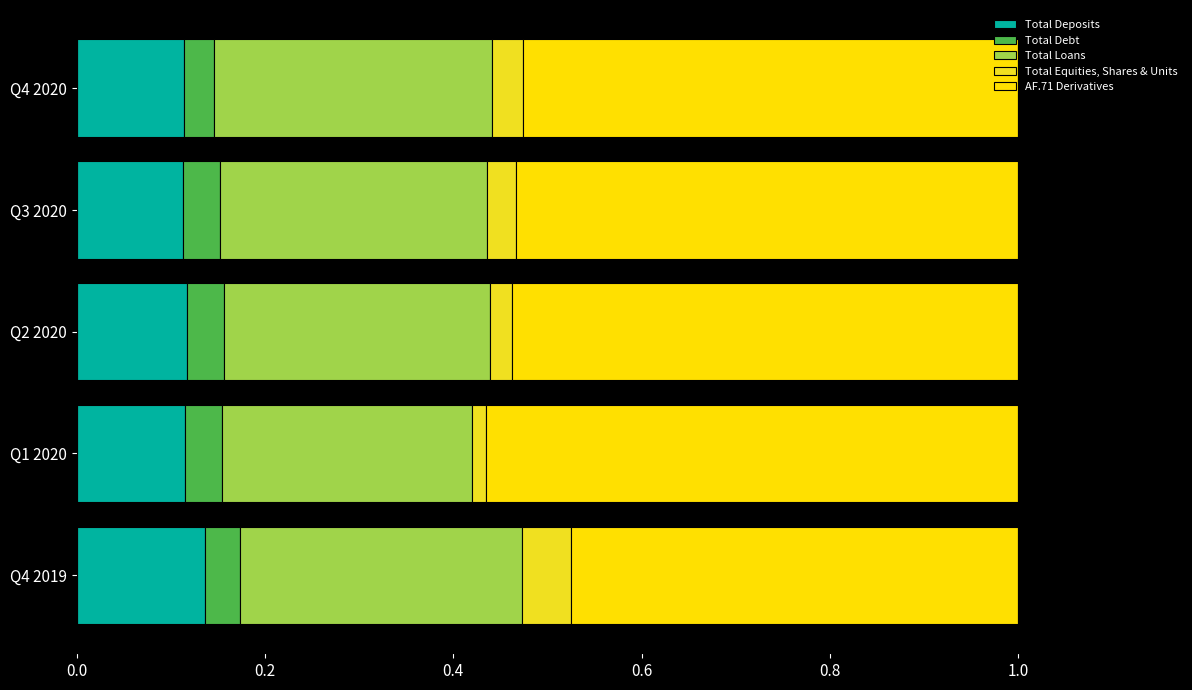

What is the highest value of the Total Deposits series?

0.1